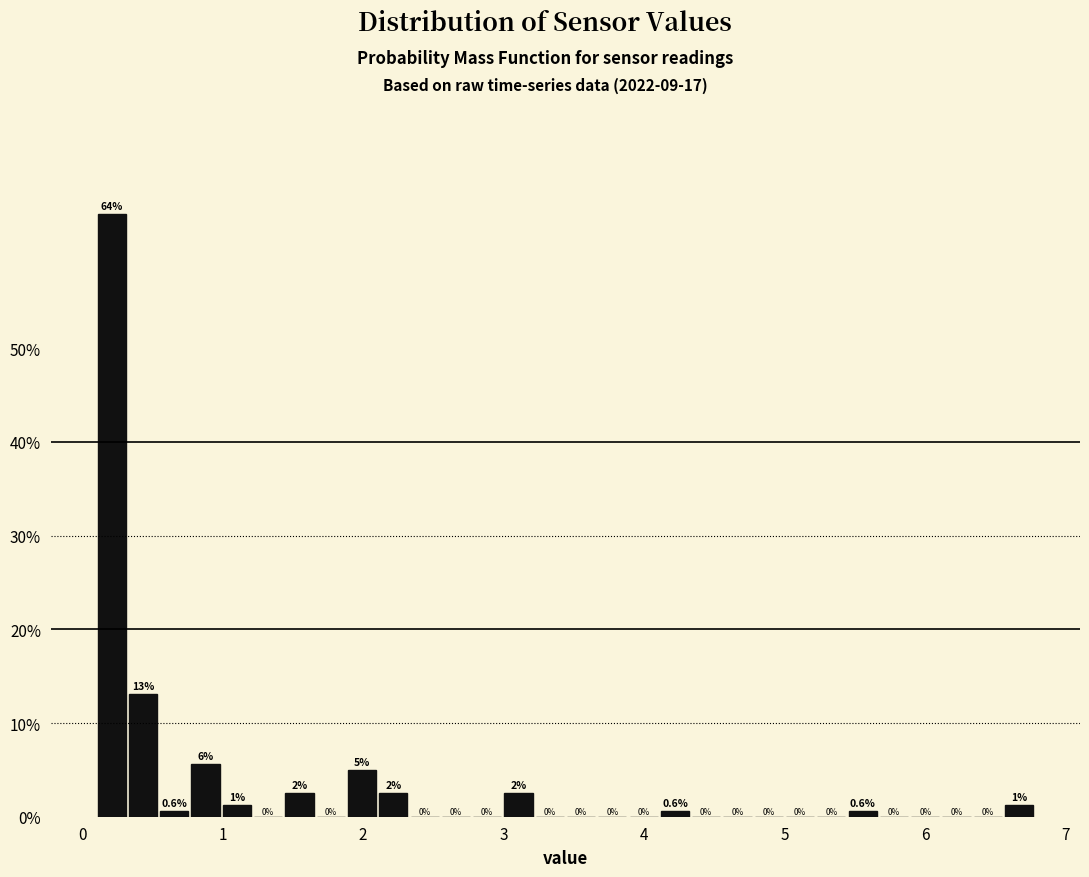

Read against the x-axis, roughly where is the centre of the tallest bar?

0.2